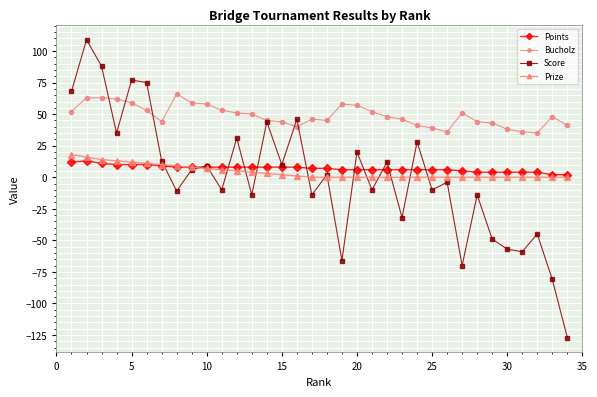

True or false: Bucholz has more than 2 points higher than both neighbors.

True